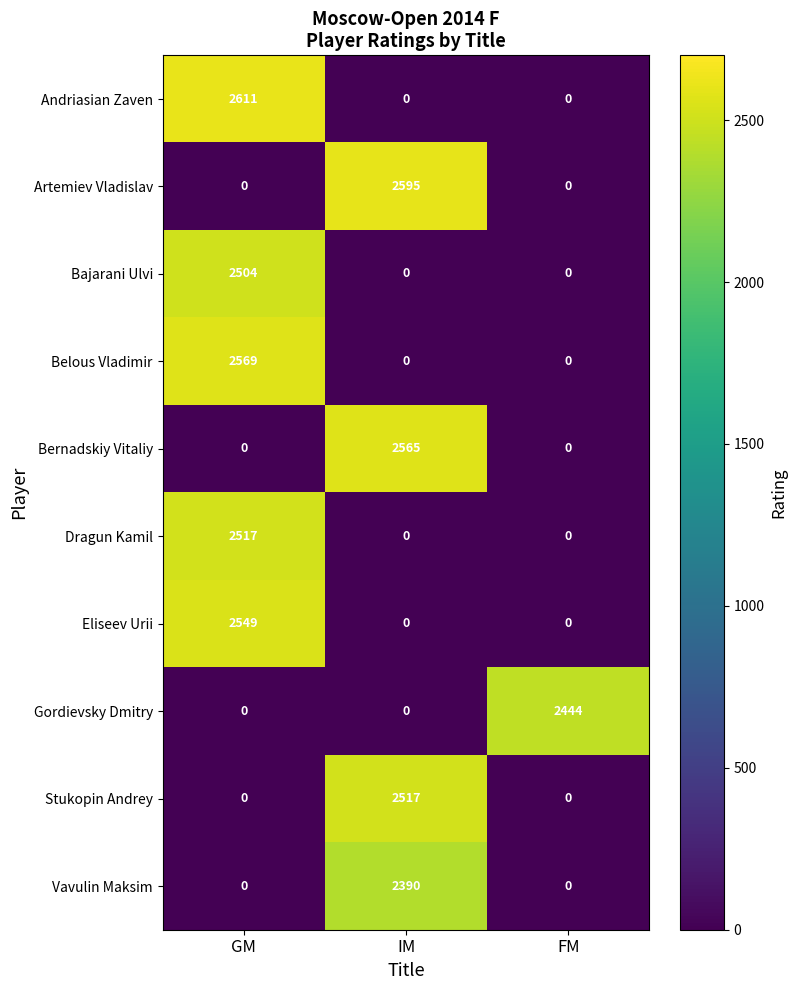

What is the sum of all Eliseev Urii values?

2549